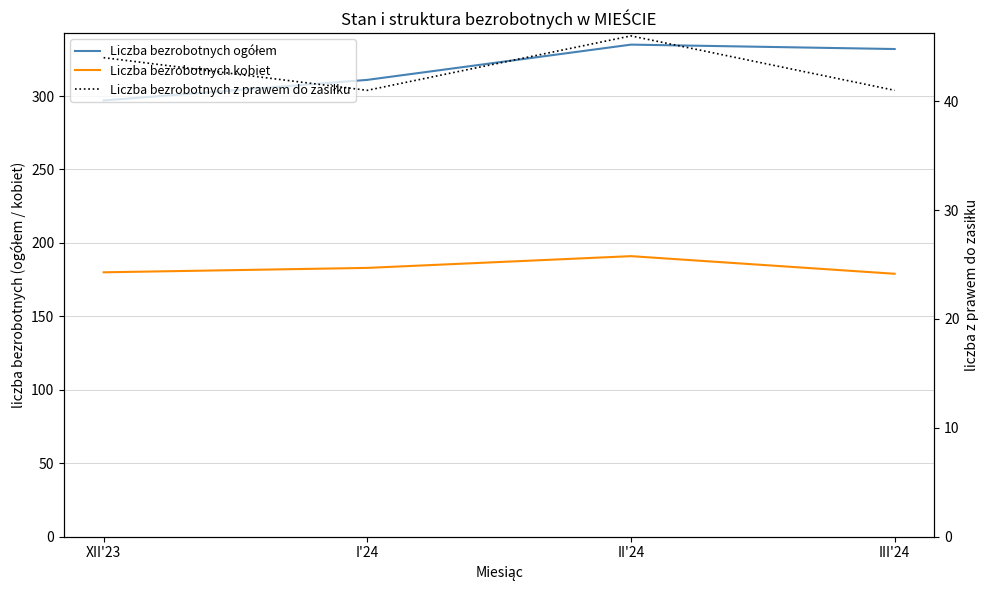

Reading left to right, what are all the values shown in this chart?

Liczba bezrobotnych ogółem: XII'23=297	I'24=311	II'24=335	III'24=332
Liczba bezrobotnych kobiet: XII'23=180	I'24=183	II'24=191	III'24=179
Liczba bezrobotnych z prawem do zasiłku: XII'23=44	I'24=41	II'24=46	III'24=41